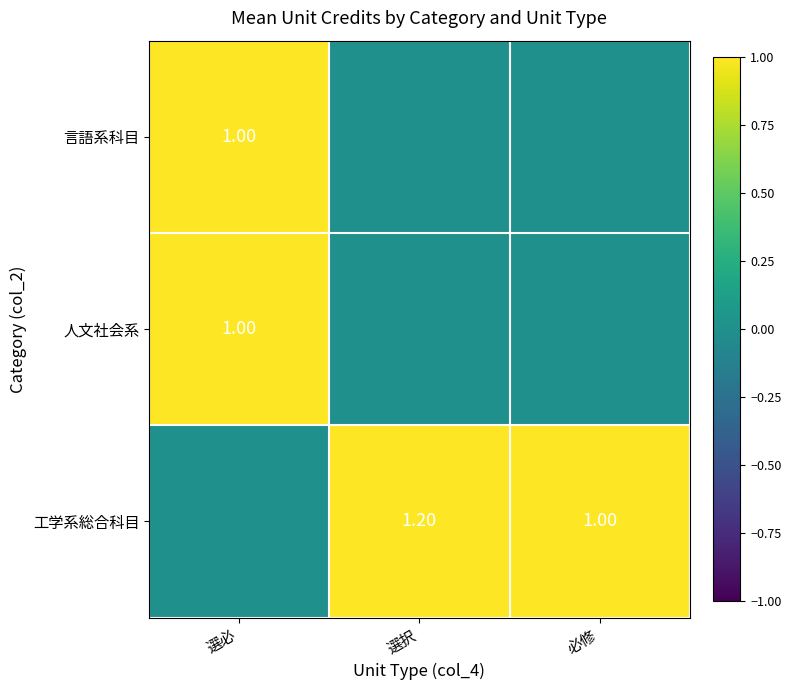

Which category has the highest value across all series?

選択